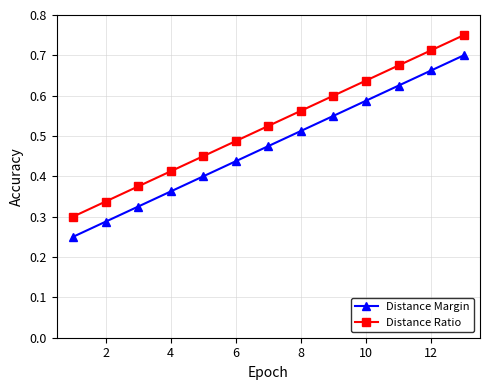

List the series in order of their peak value, lowest first.

Distance Margin, Distance Ratio